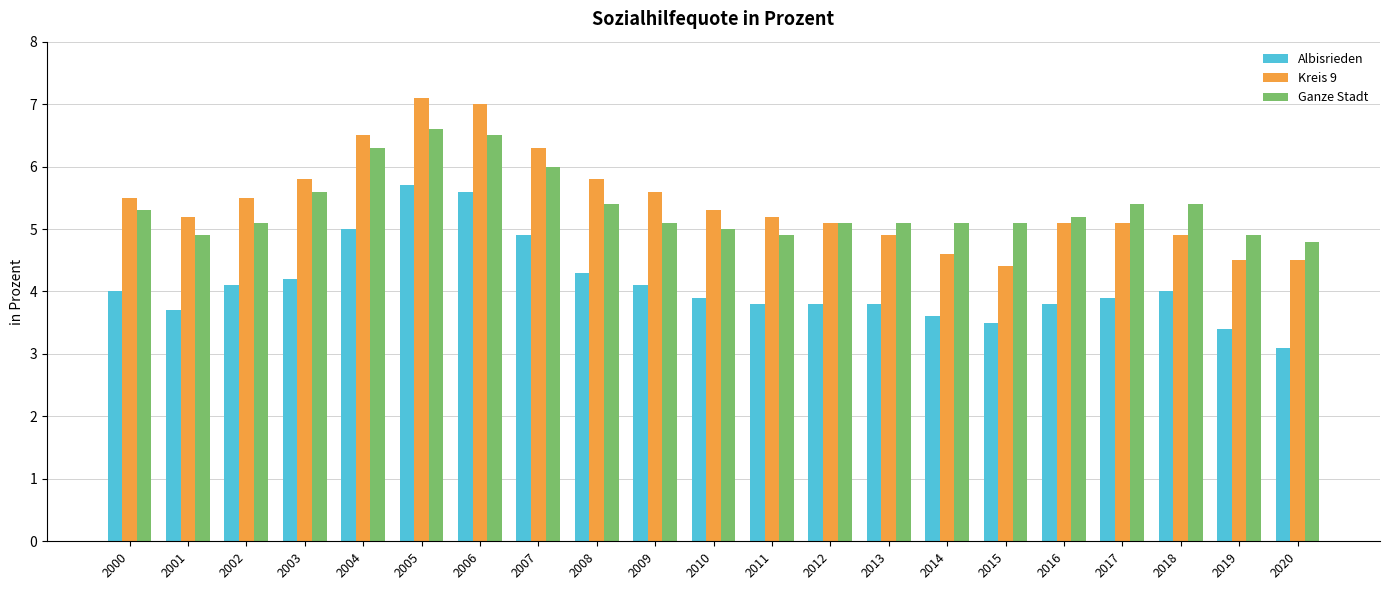

Reading left to right, extract all data points from this chart.

Albisrieden: 4.0	3.7	4.1	4.2	5.0	5.7	5.6	4.9	4.3	4.1	3.9	3.8	3.8	3.8	3.6	3.5	3.8	3.9	4.0	3.4	3.1
Kreis 9: 5.5	5.2	5.5	5.8	6.5	7.1	7.0	6.3	5.8	5.6	5.3	5.2	5.1	4.9	4.6	4.4	5.1	5.1	4.9	4.5	4.5
Ganze Stadt: 5.3	4.9	5.1	5.6	6.3	6.6	6.5	6.0	5.4	5.1	5.0	4.9	5.1	5.1	5.1	5.1	5.2	5.4	5.4	4.9	4.8